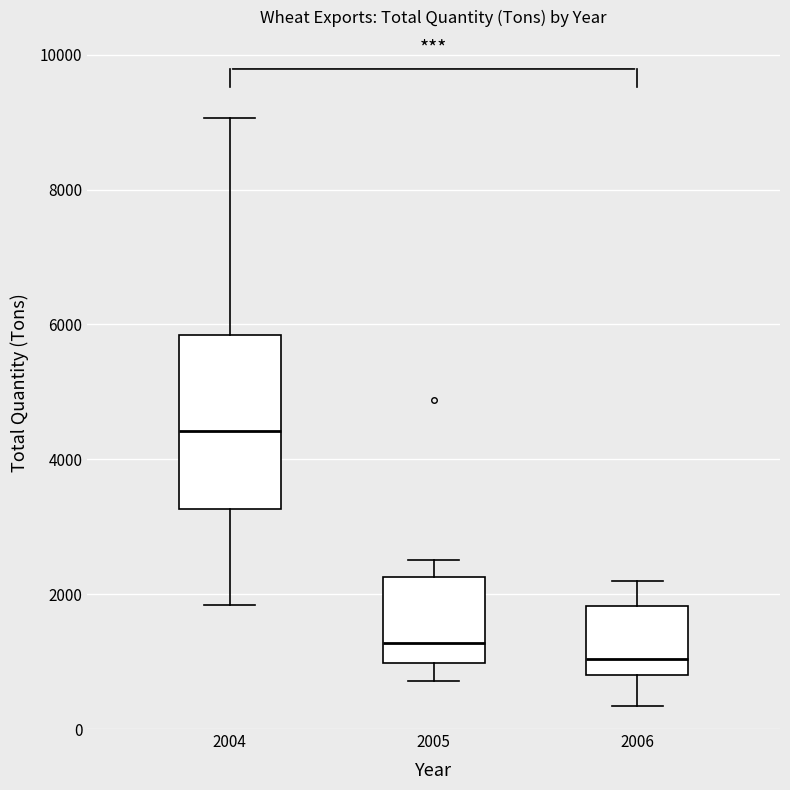

Which box's median line is the highest?

2004